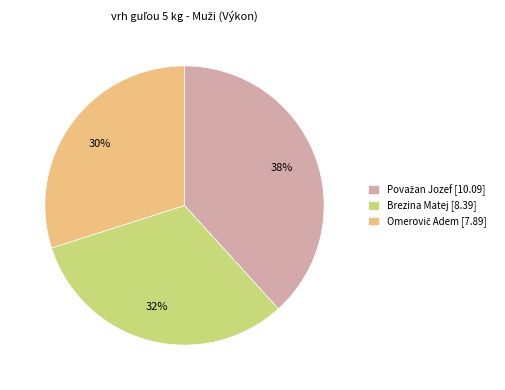

What percentage is the Brezina Matej [8.39] slice, to the nearest percent?

32%